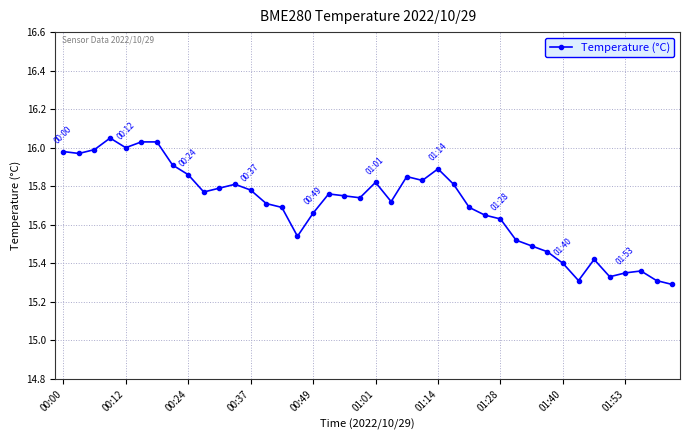

What is the difference between the maximum and second lowest values?

0.7